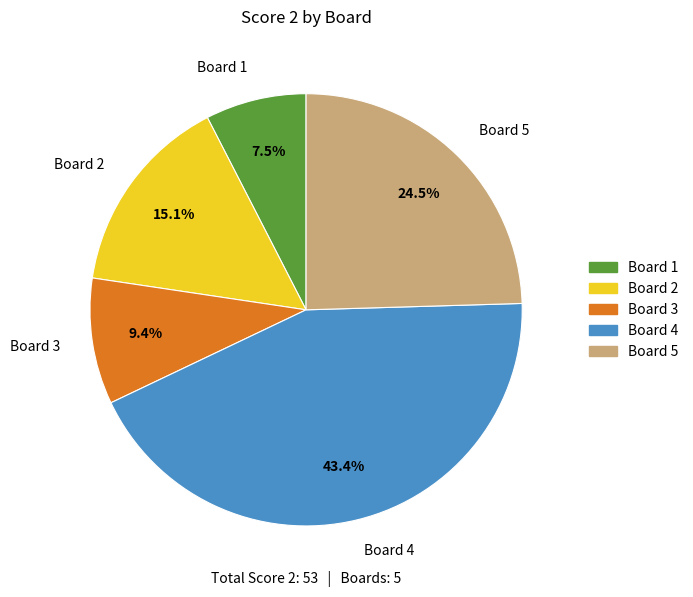

What is the smallest slice in the pie chart?

Board 1